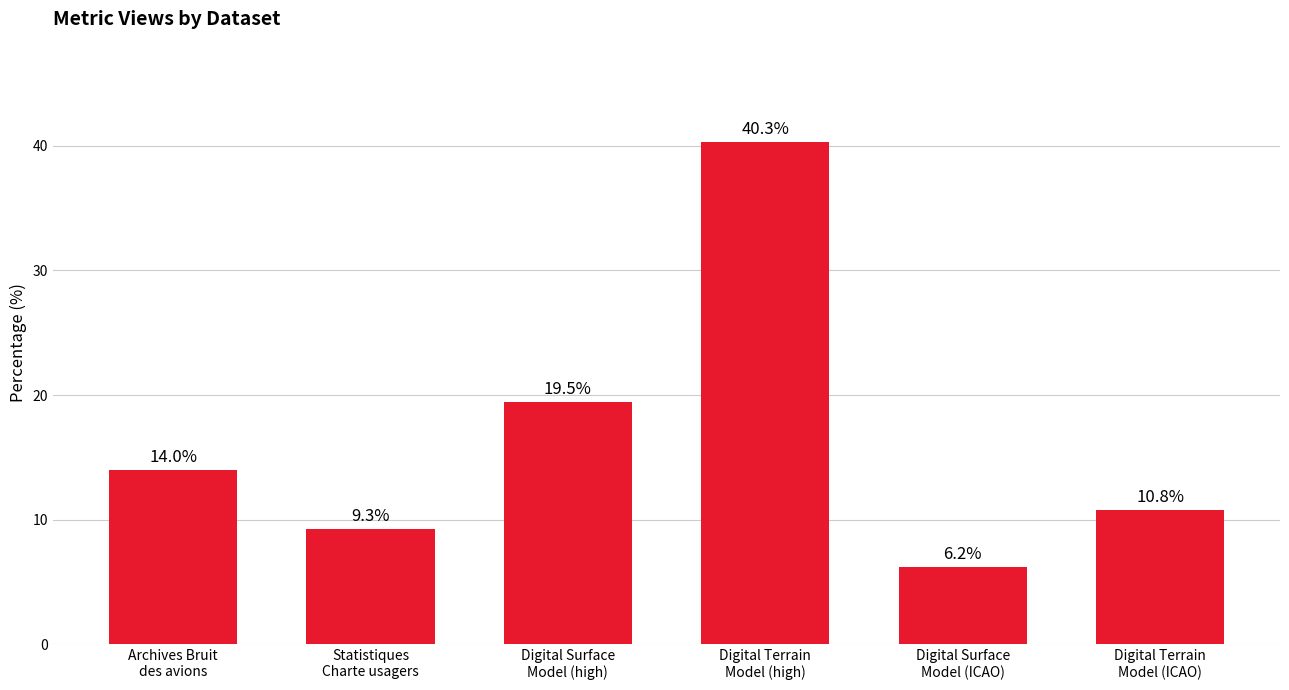

What is the maximum value shown in the chart?

40.3